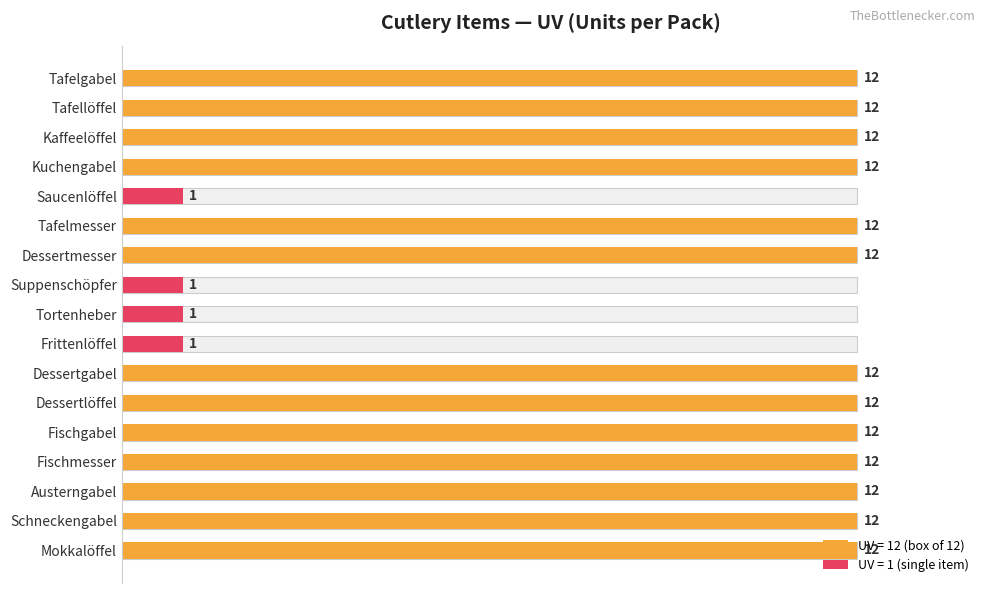

What is the ratio of the value at Dessertmesser to the value at Tafellöffel?

1.0